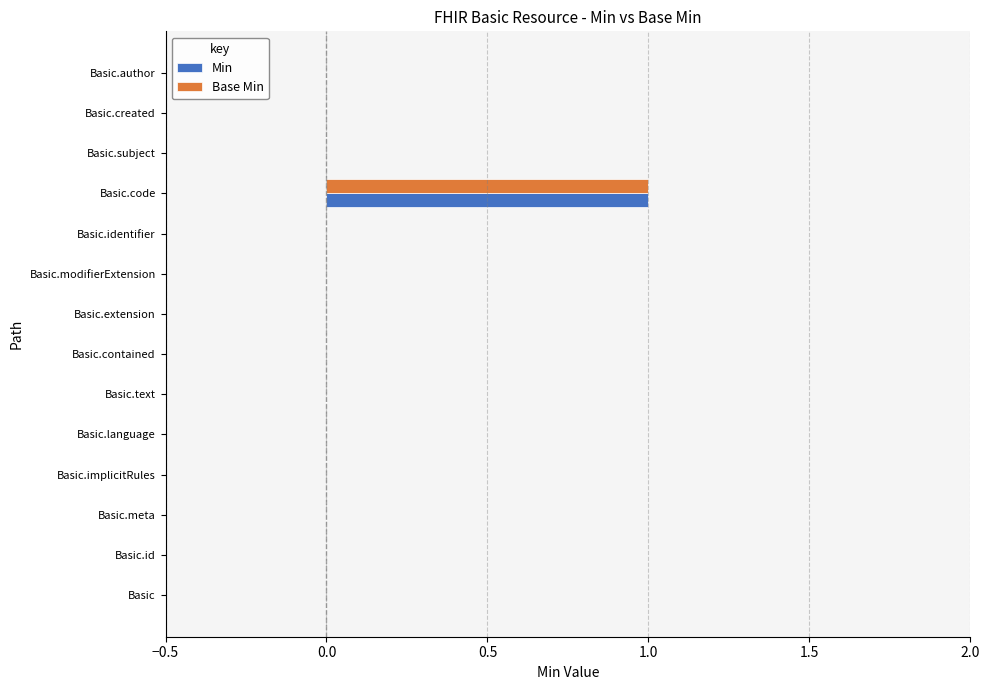

At which category is the sum across all series the highest?

Basic.code